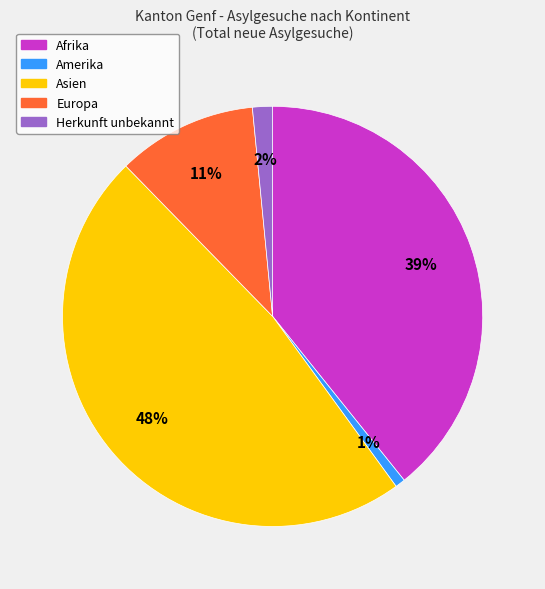

What is the ratio of the value at Amerika to the value at Herkunft unbekannt?

0.5